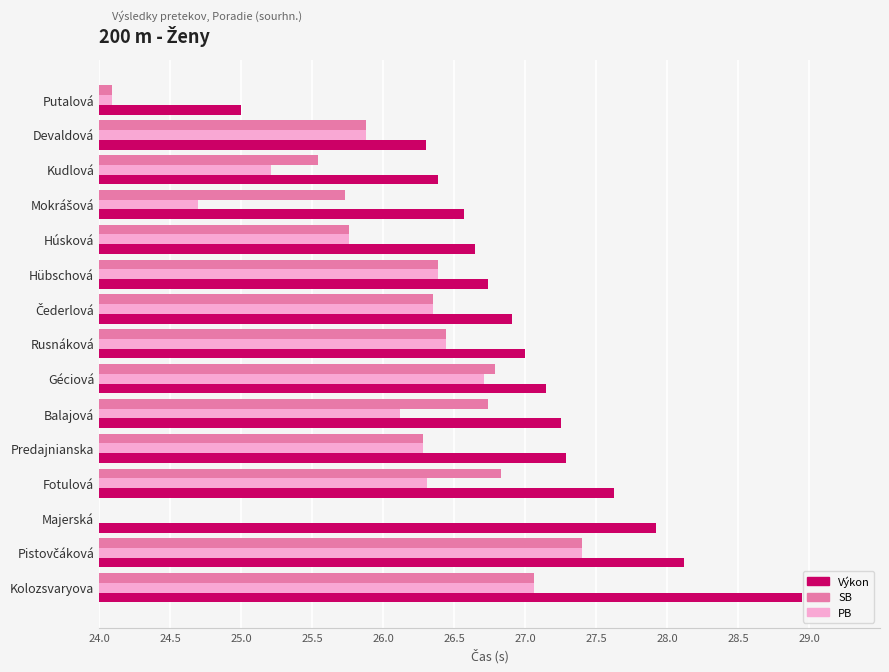

How many bars are there in total?

45